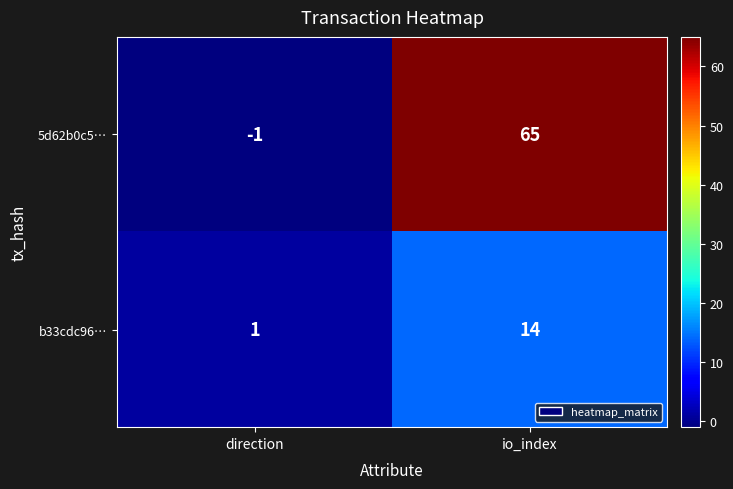

What is the difference between the highest and lowest values at direction?

2